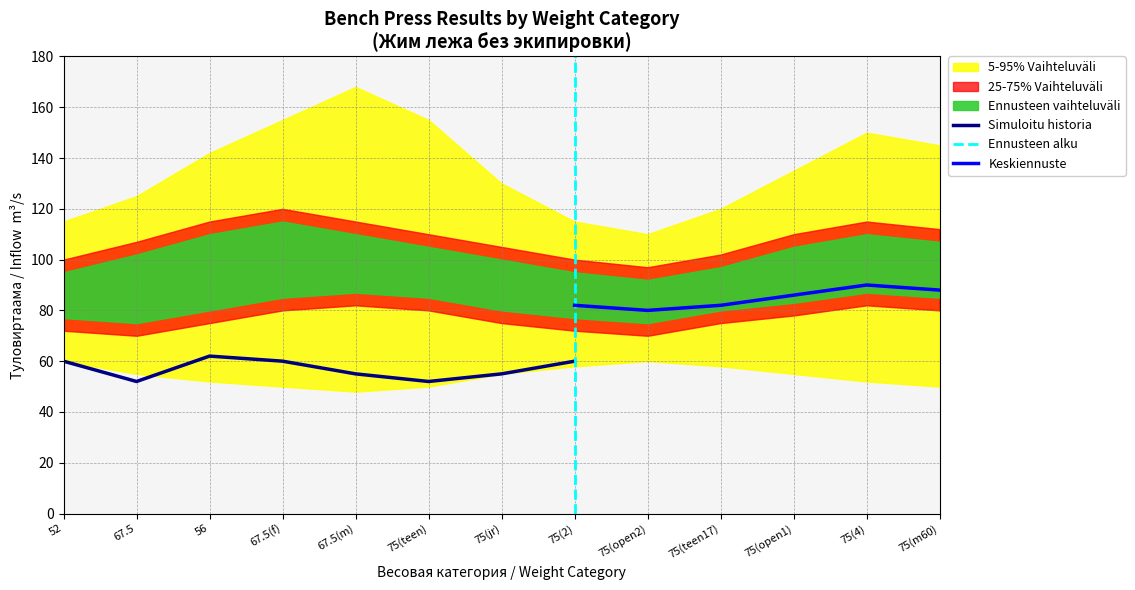

Is it true that Simuloitu historia equals 60 at 52?

True